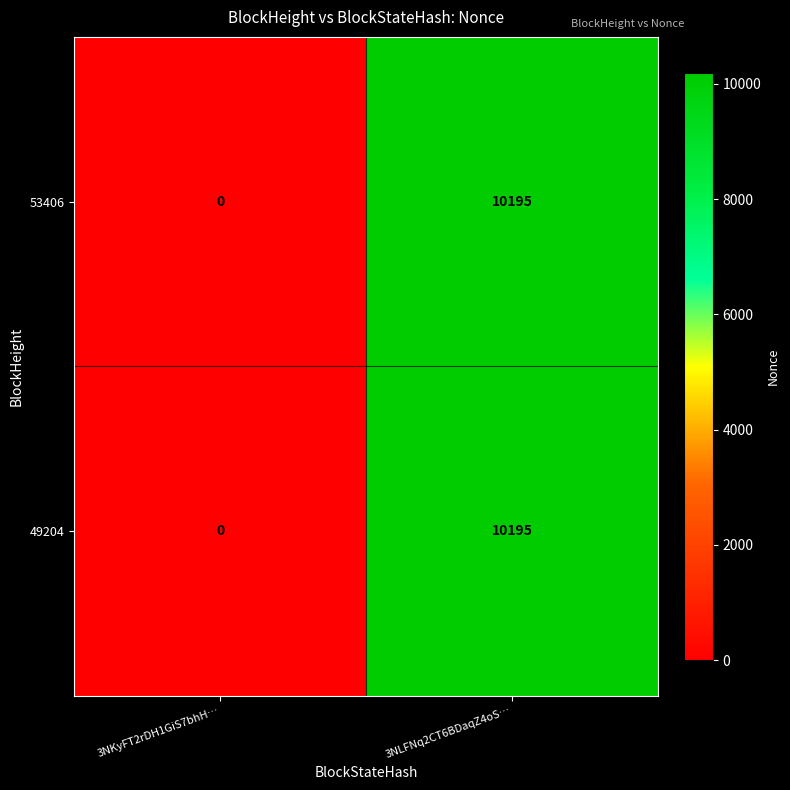

Is it true that 53406 equals 0 at 3NKyFT2rDH1GiS7bhH…?

True